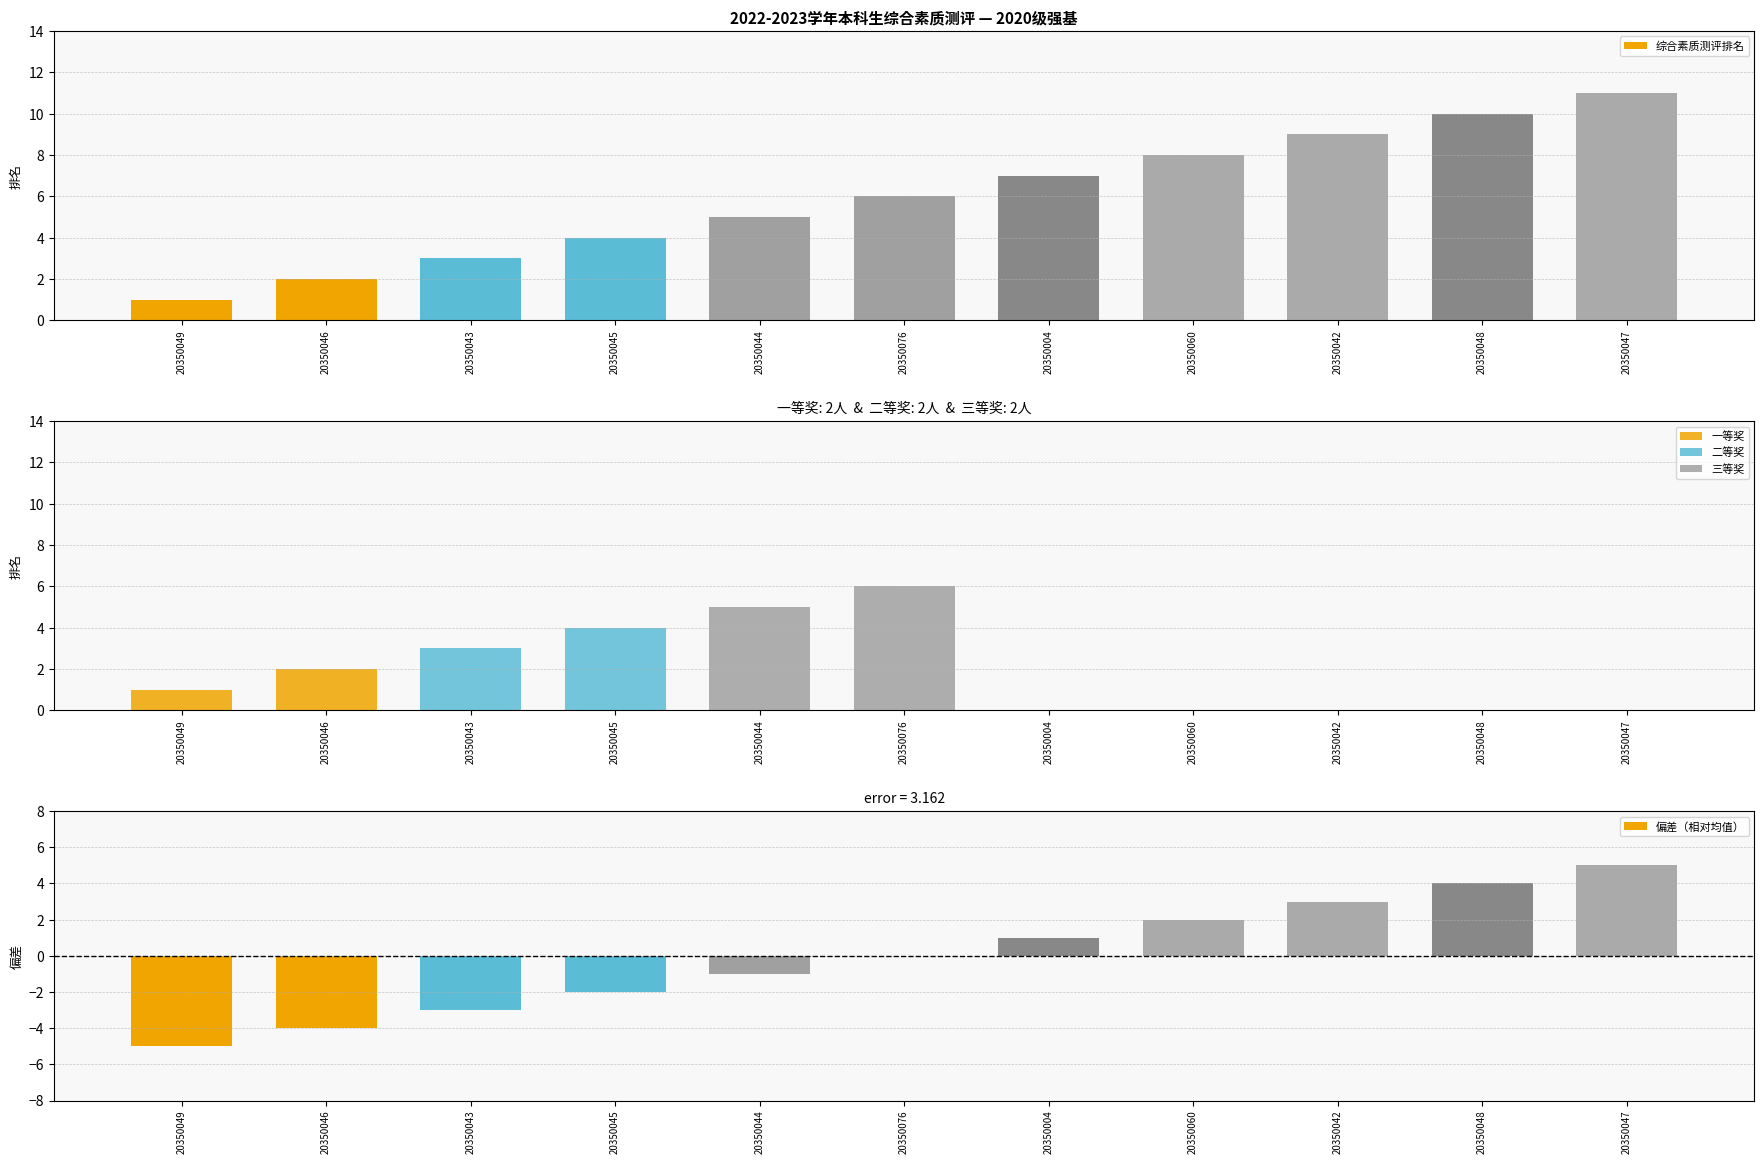

How many data points does each series have?

11